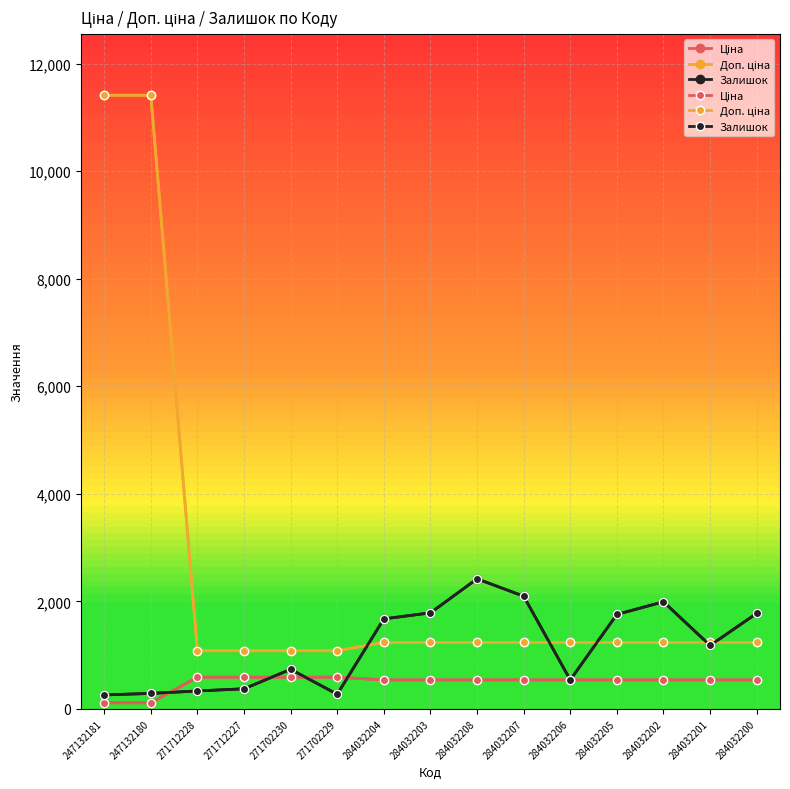

What is the value of the Залишок point at the 1st from the left?

260.0